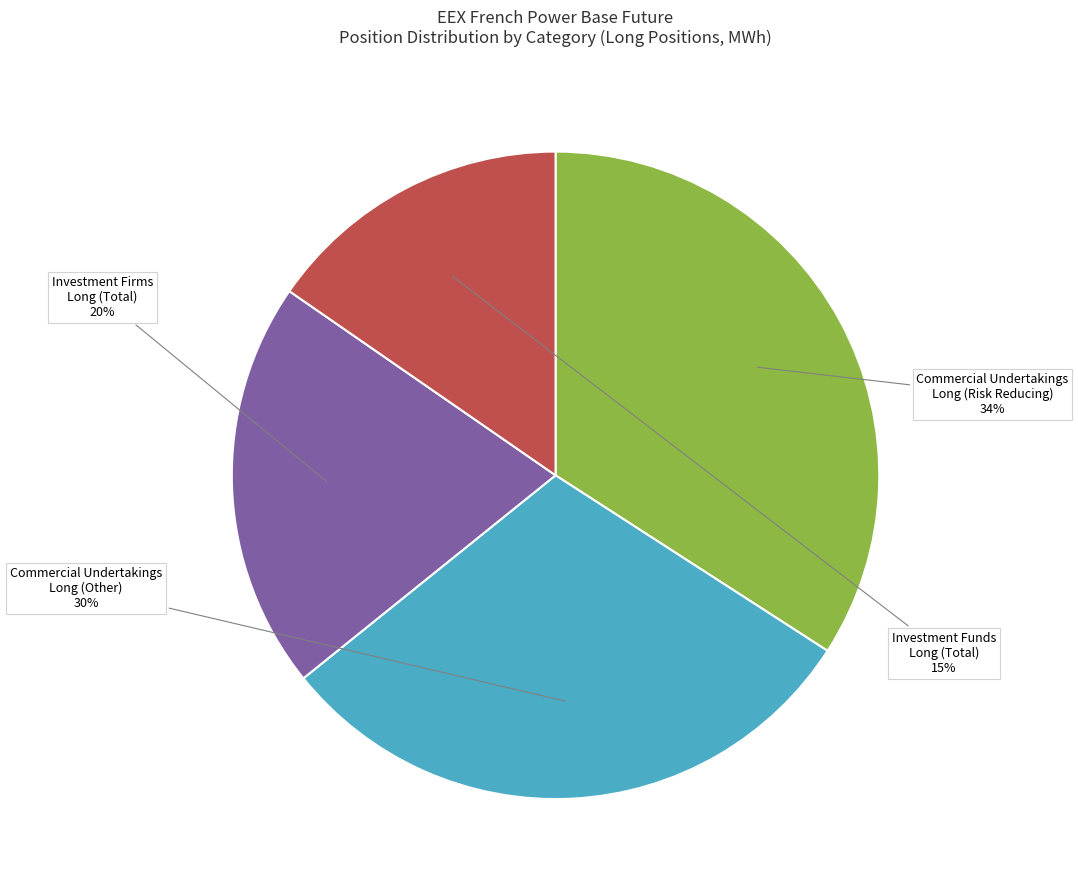

Is it true that Commercial Undertakings Long (Other) is 30% of the pie?

True